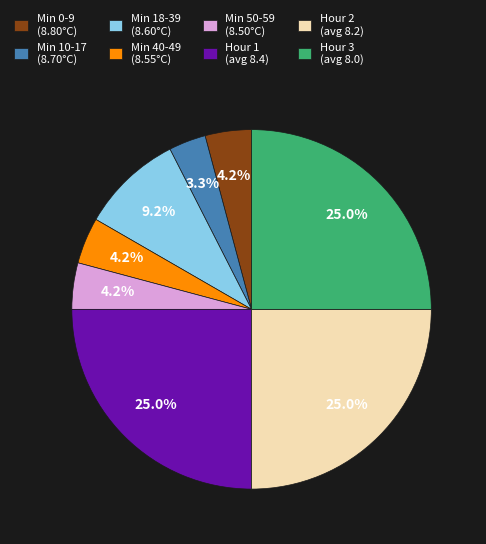

Which slice is the smallest?

Min 10-17 (8.70°C)